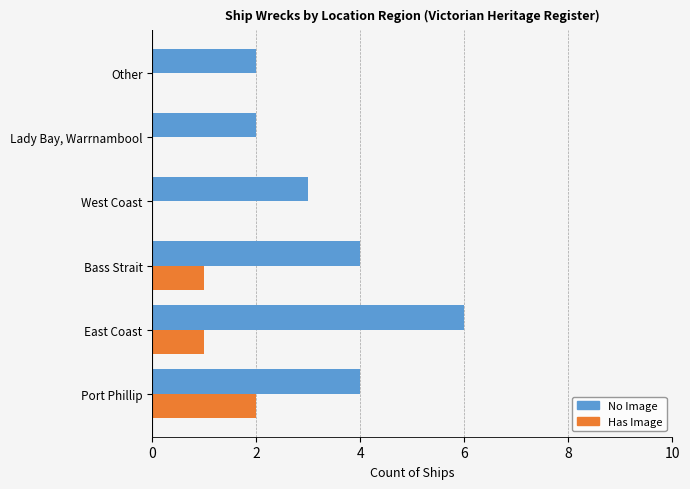

What is the total value across all series at Port Phillip?

6